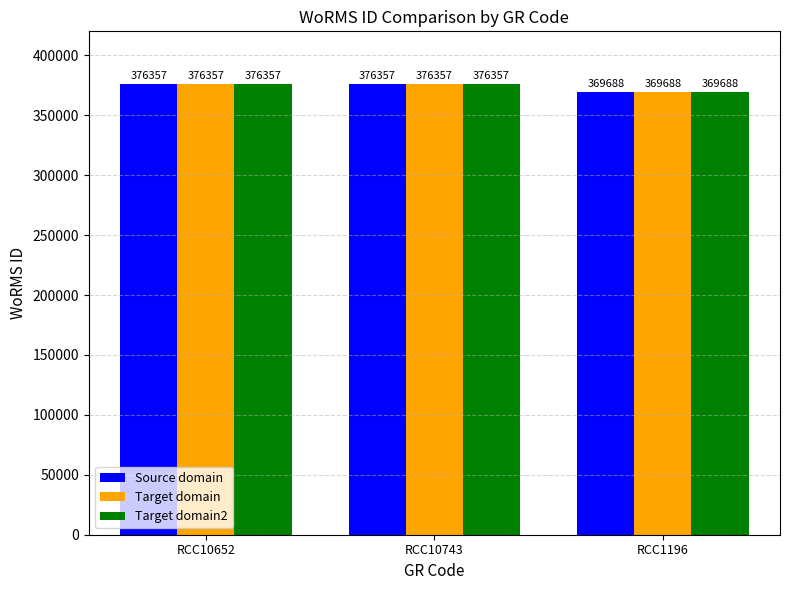

What is the smallest value displayed?

369688